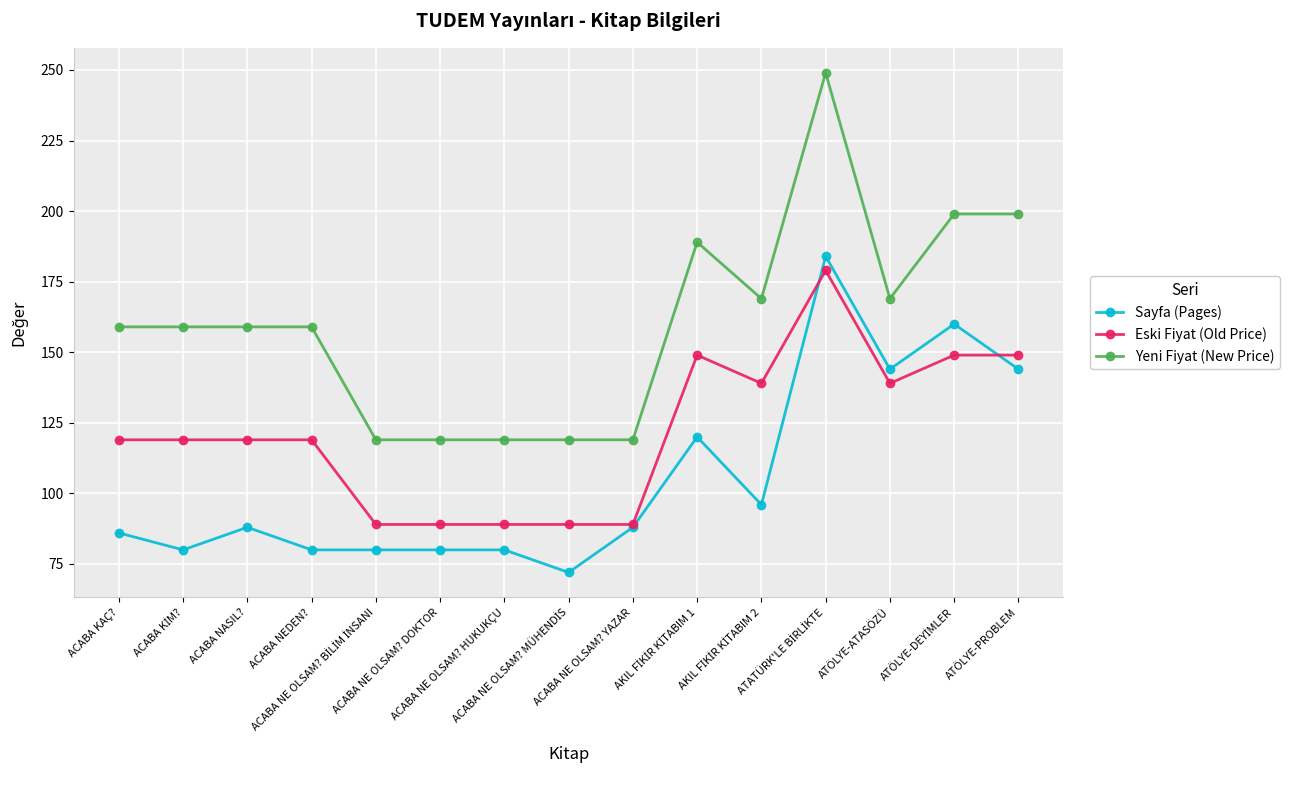

List the series in order of their peak value, lowest first.

Eski Fiyat (Old Price), Sayfa (Pages), Yeni Fiyat (New Price)